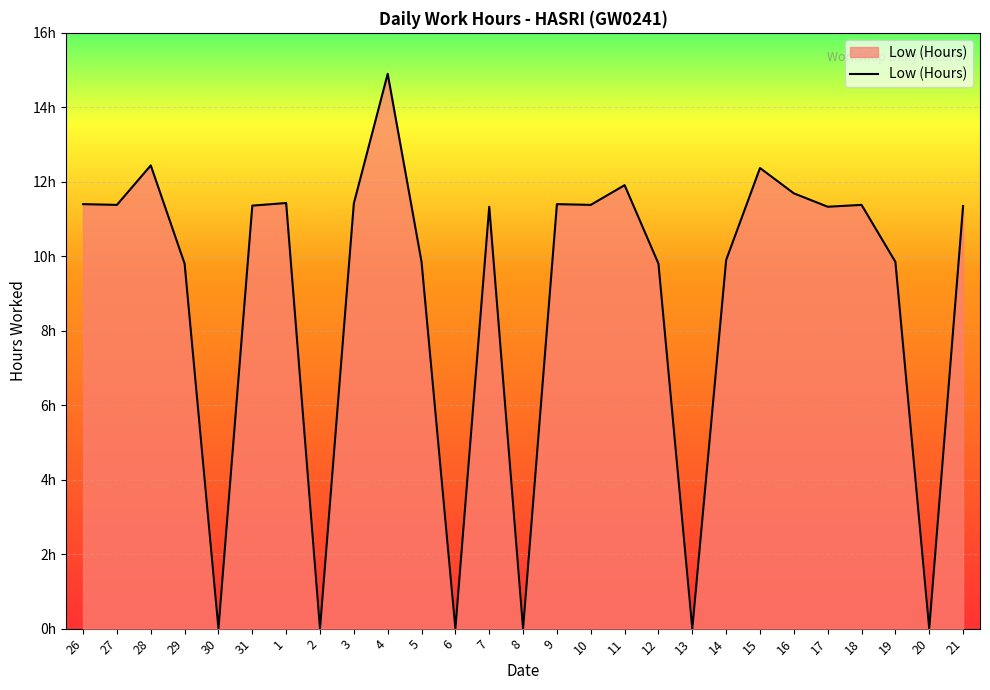

What is the label of the 26th point from the right?

27